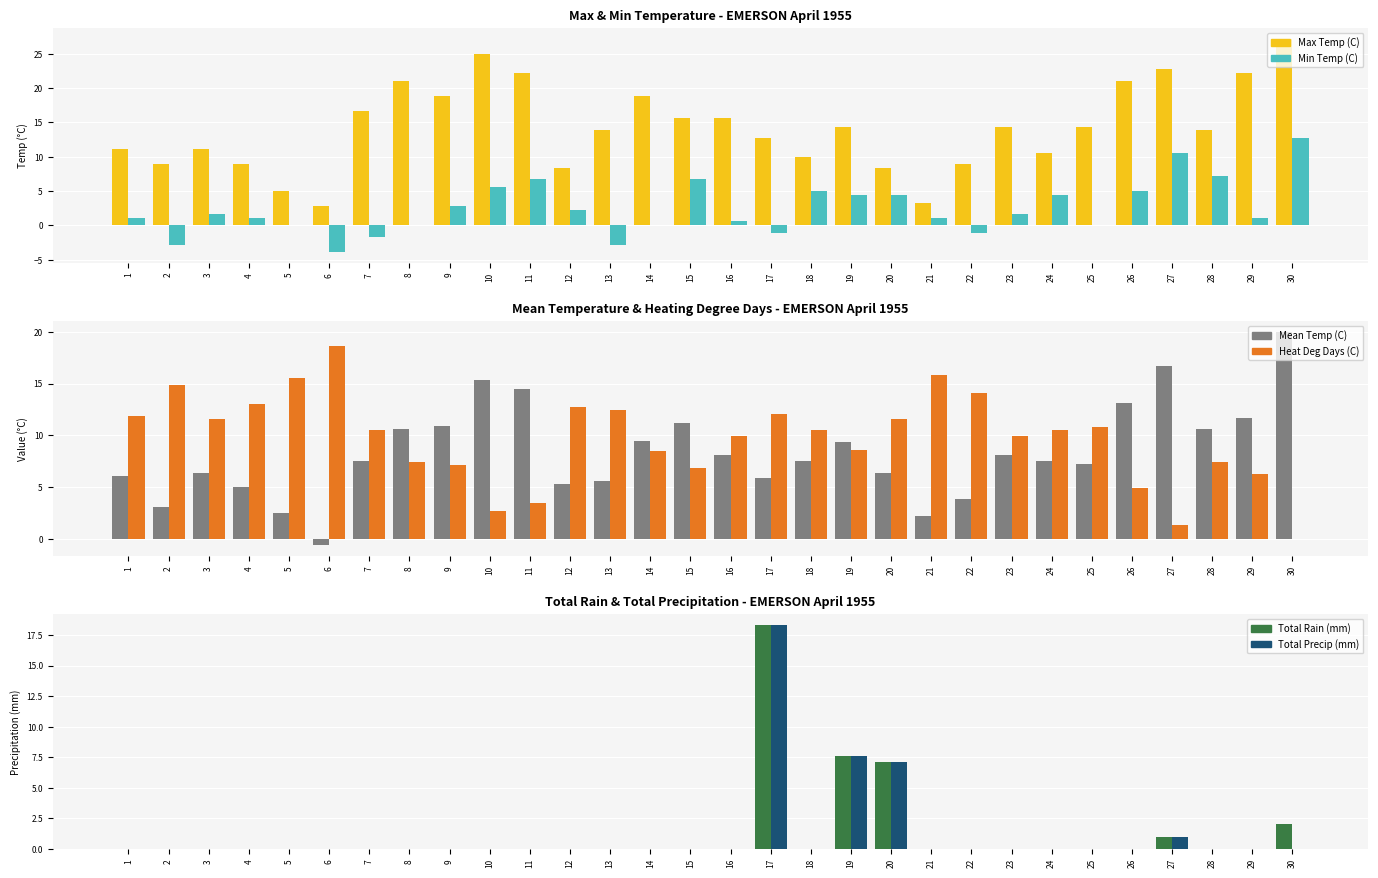

Count the number of data series in this chart.

6